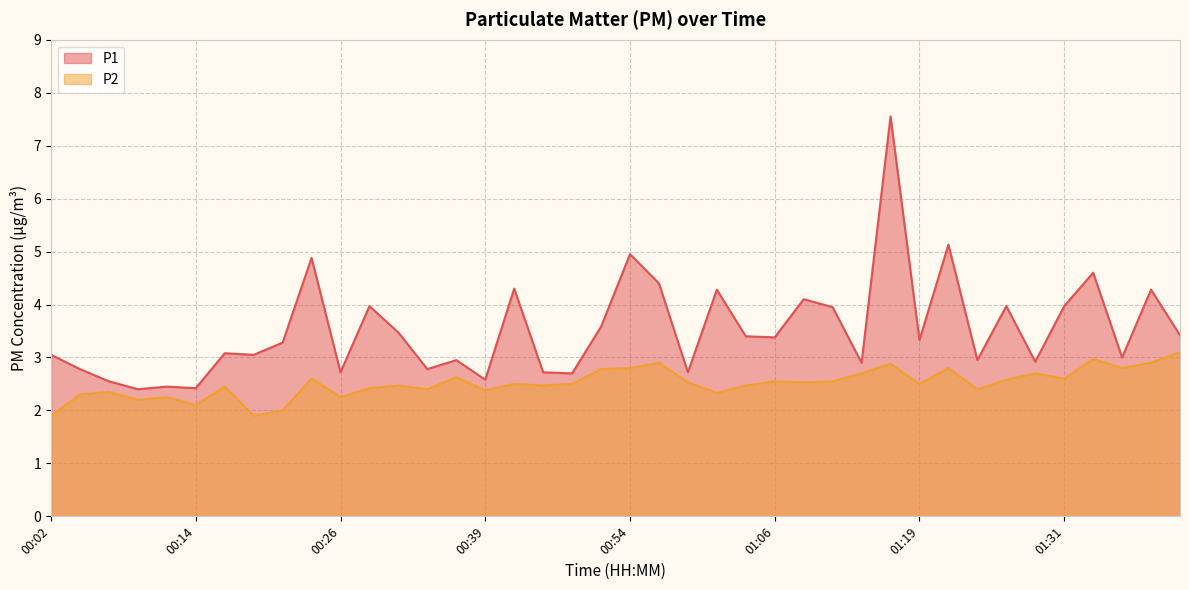

True or false: P1 has more than 0 interior local peaks.

True